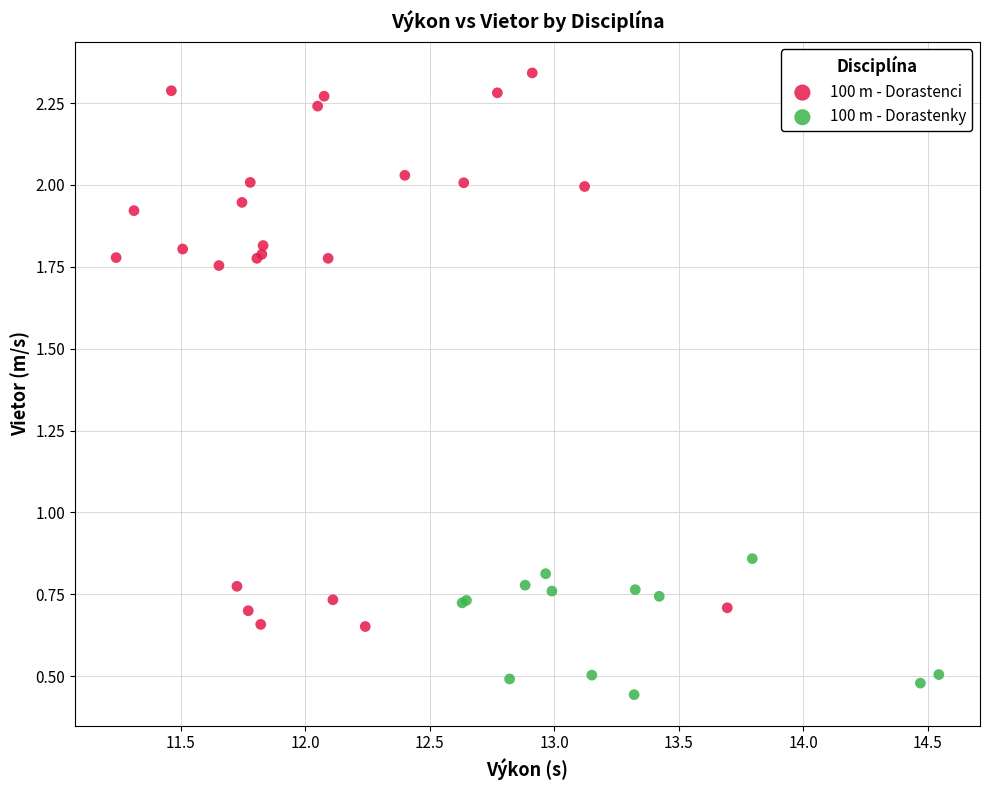

Which series reaches the maximum Y coordinate?

100 m - Dorastenci